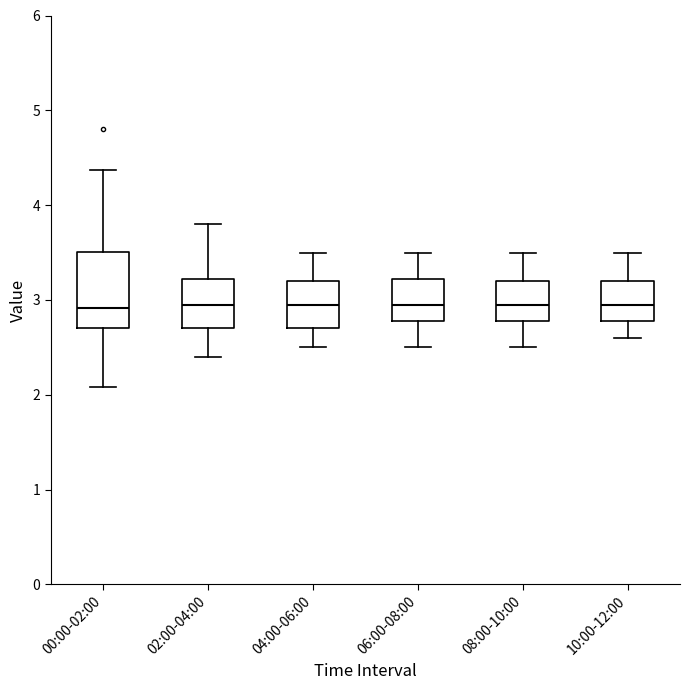

Comparing the boxes themselves (not the whiskers), which one is the tallest?

00:00-02:00